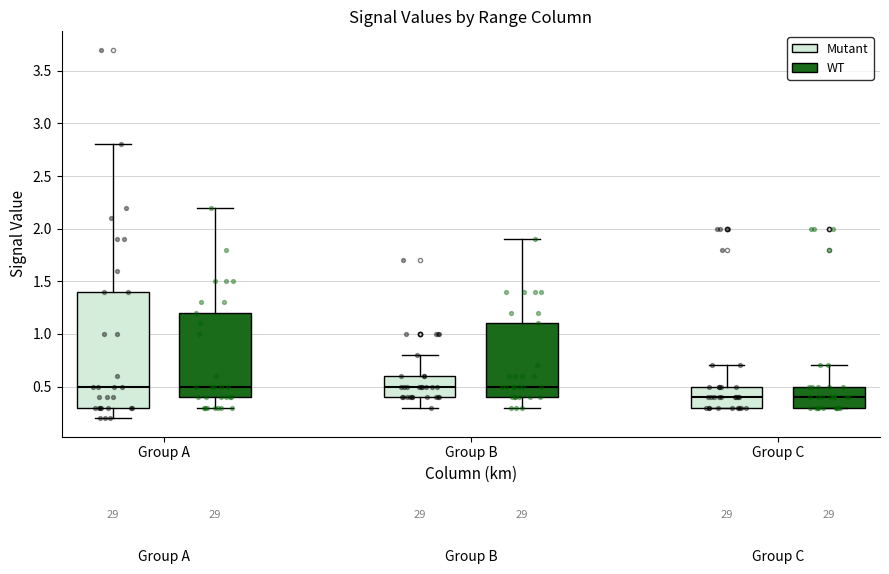

Reading left to right, read every box against the y-axis: the position of its median line, the range the box covers, and the ends of its whiskers. The values are not printed on the chart, so give them approximately, as read against the axis.

Group A (Mutant): median 0.5, box 0.3 to 1.4, whiskers 0.2 to 2.8
Group A (WT): median 0.5, box 0.4 to 1.2, whiskers 0.3 to 2.2
Group B (Mutant): median 0.5, box 0.4 to 0.6, whiskers 0.3 to 0.8
Group B (WT): median 0.5, box 0.4 to 1.1, whiskers 0.3 to 1.9
Group C (Mutant): median 0.4, box 0.3 to 0.5, whiskers 0.3 to 0.7
Group C (WT): median 0.4, box 0.3 to 0.5, whiskers 0.3 to 0.7